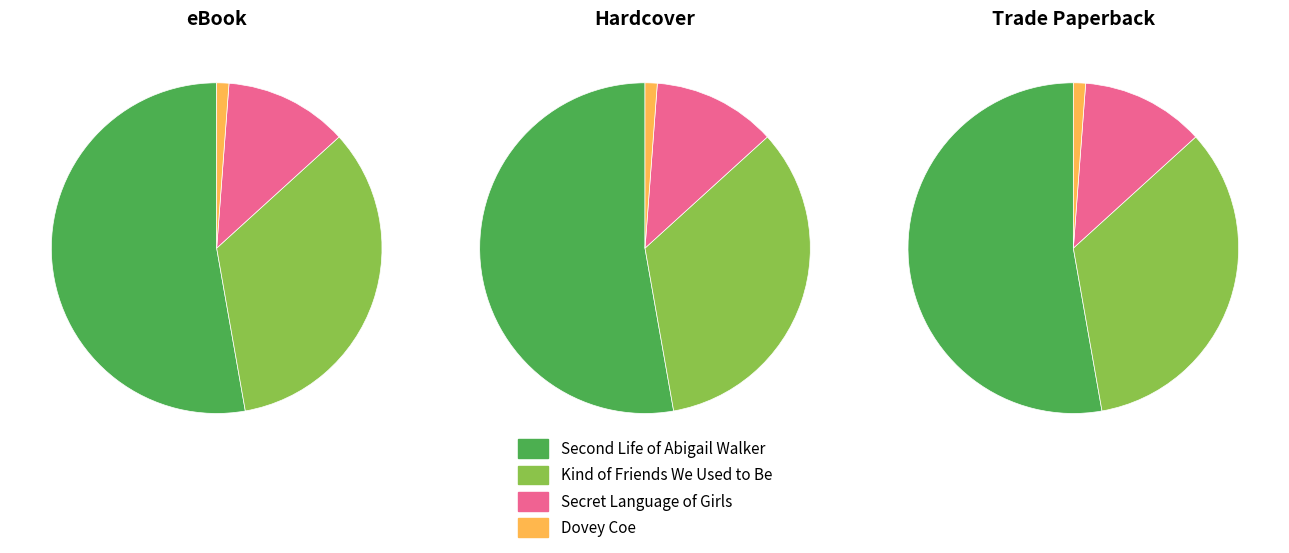

Is there a majority slice in this chart?

Yes